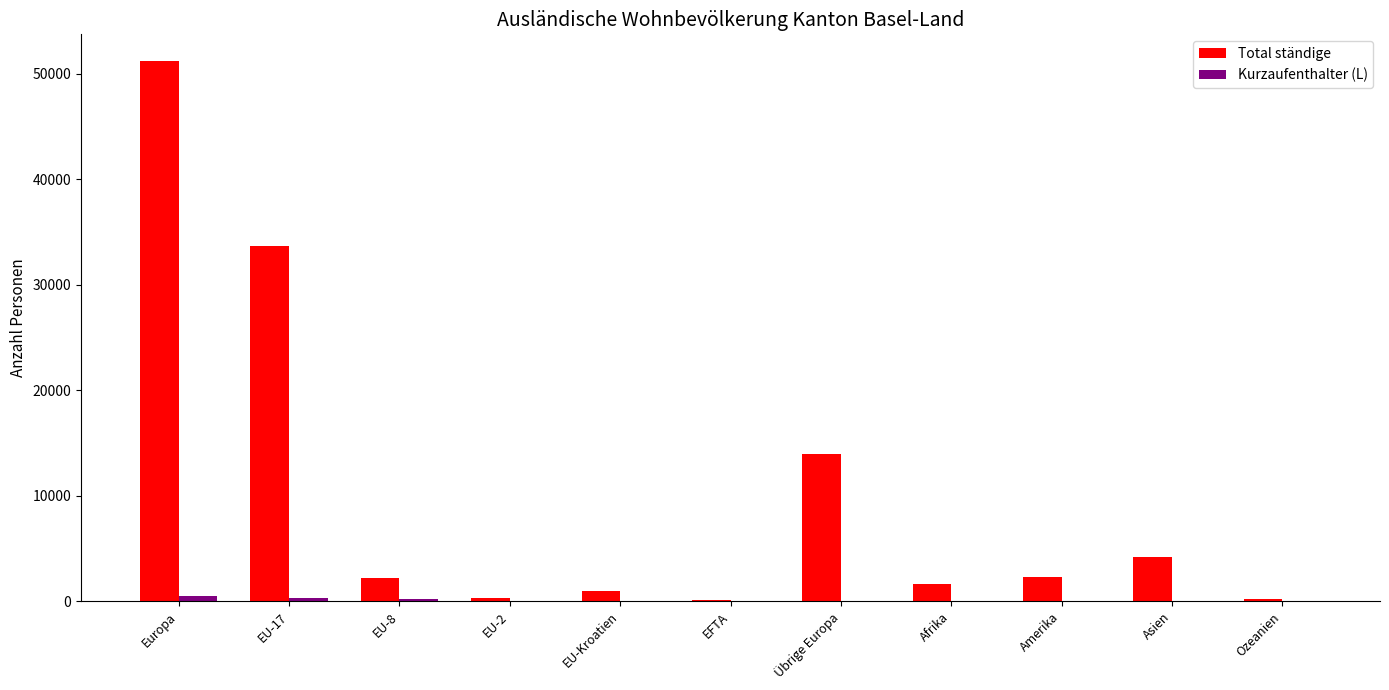

What is the maximum value shown in the chart?

51154